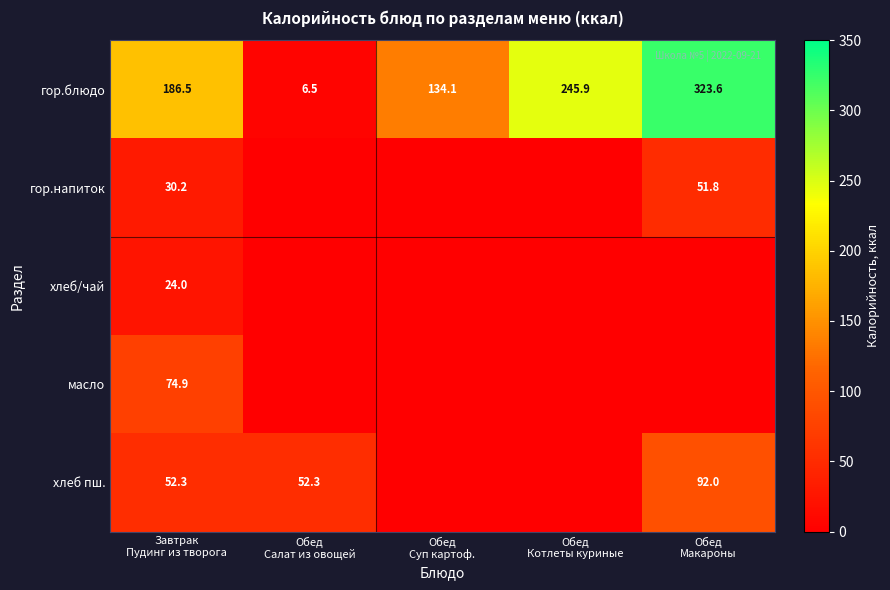

What is the difference between the second highest and minimum values in the гор.блюдо series?

239.4